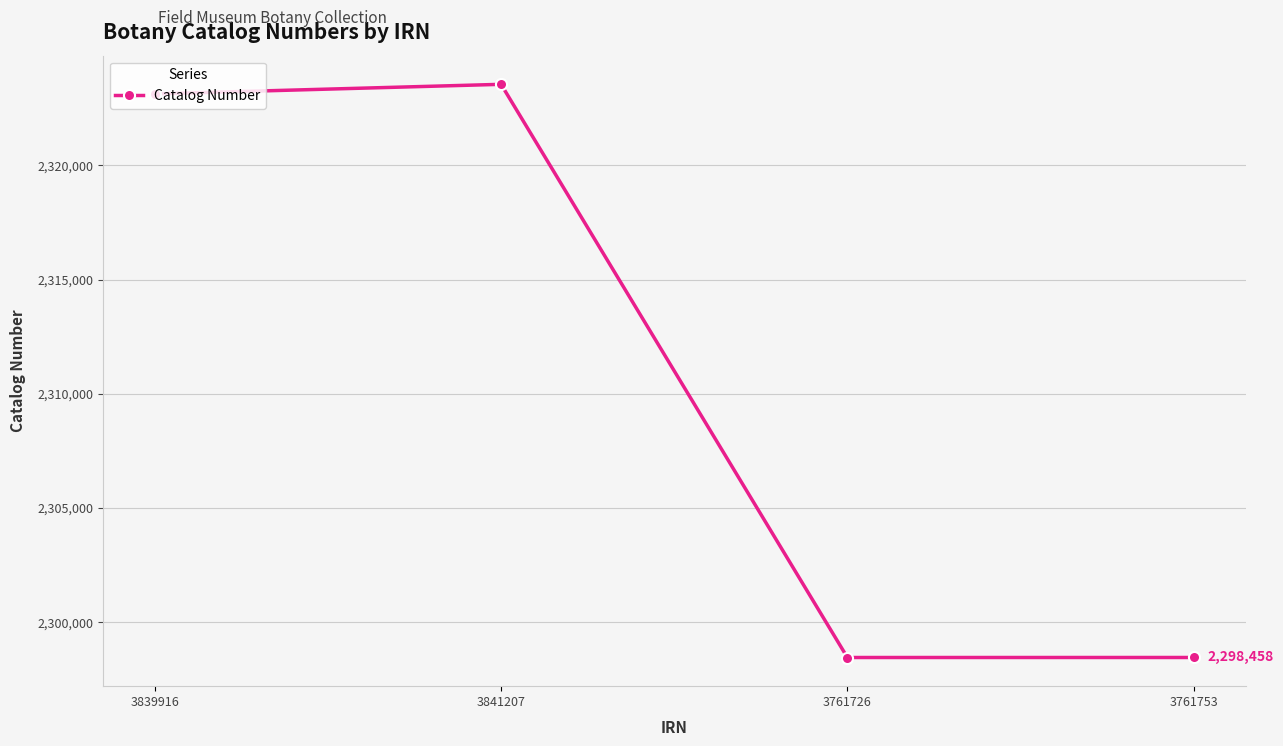

What is the minimum value shown in the chart?

2298457